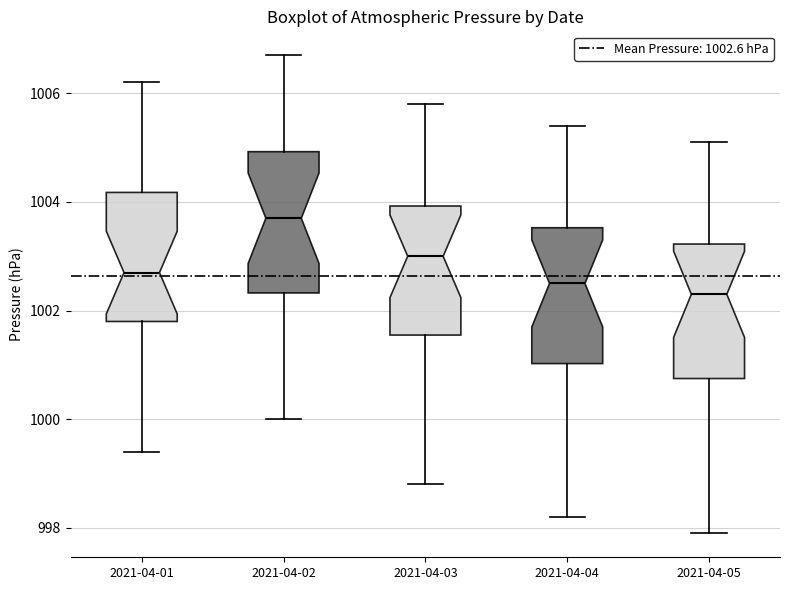

Which box has the lowest median line?

2021-04-05